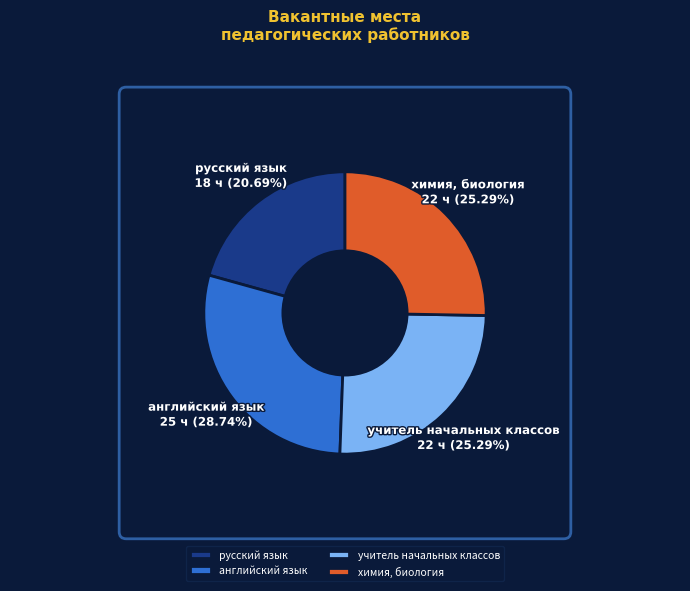

What is the ratio of the value at учитель начальных классов to the value at химия, биология?

1.0